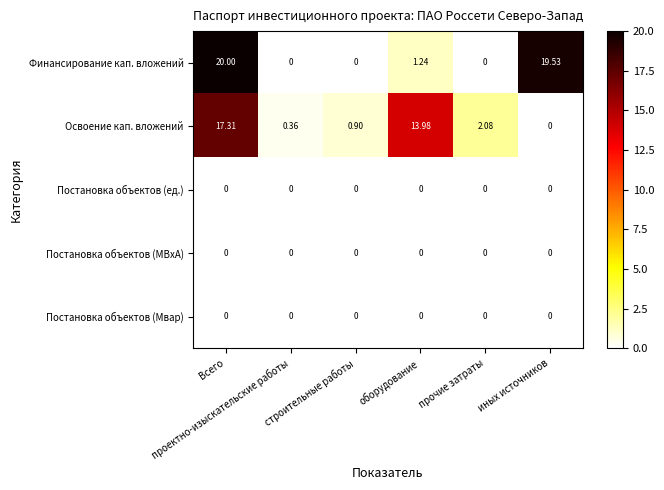

How many categories are shown in the chart?

6